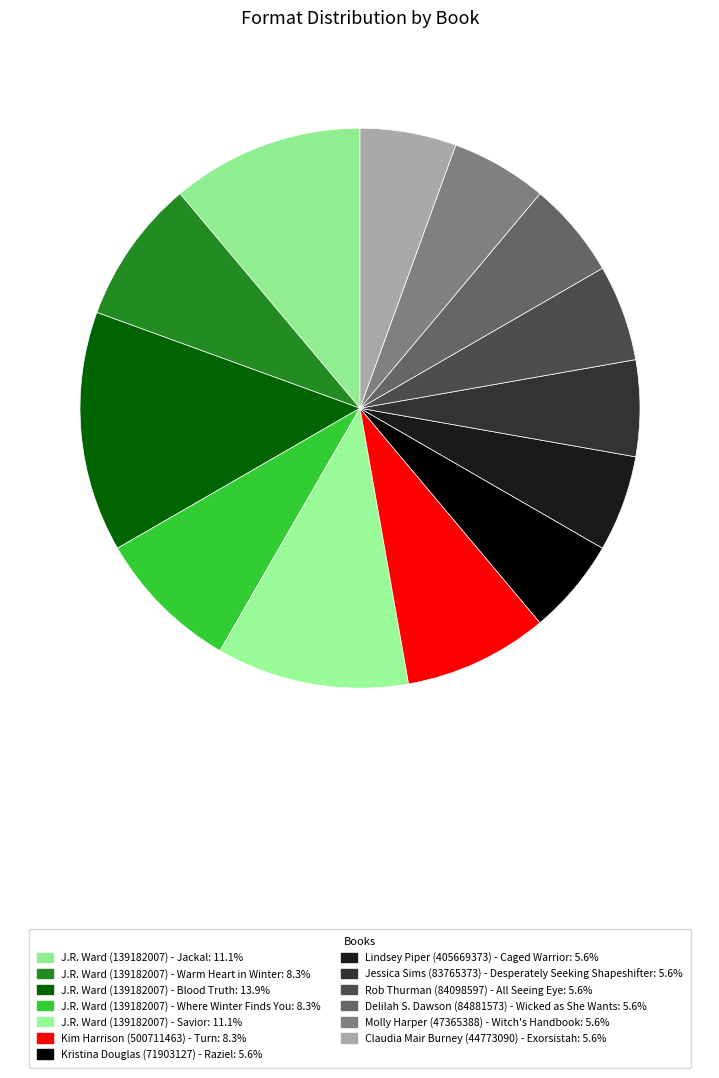

How many segments does this pie chart have?

13